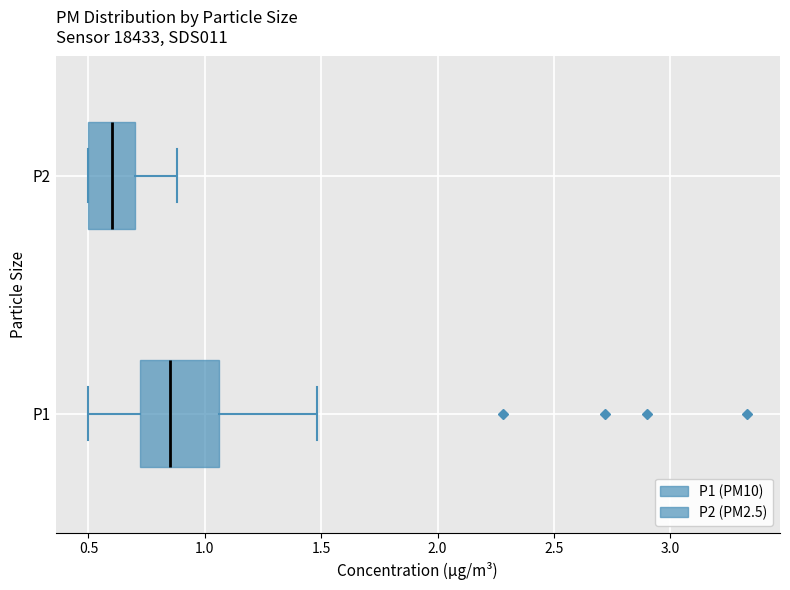

Which box has the furthest to the right median line?

P1